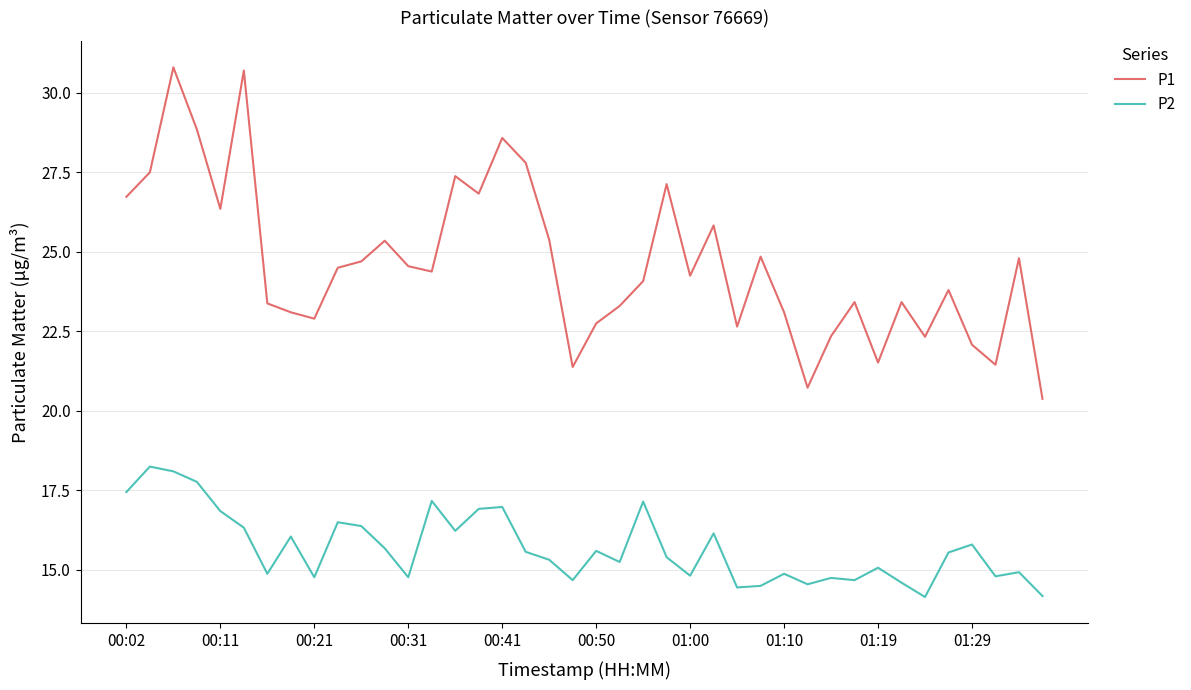

What is the lowest value of the P2 series?

14.2